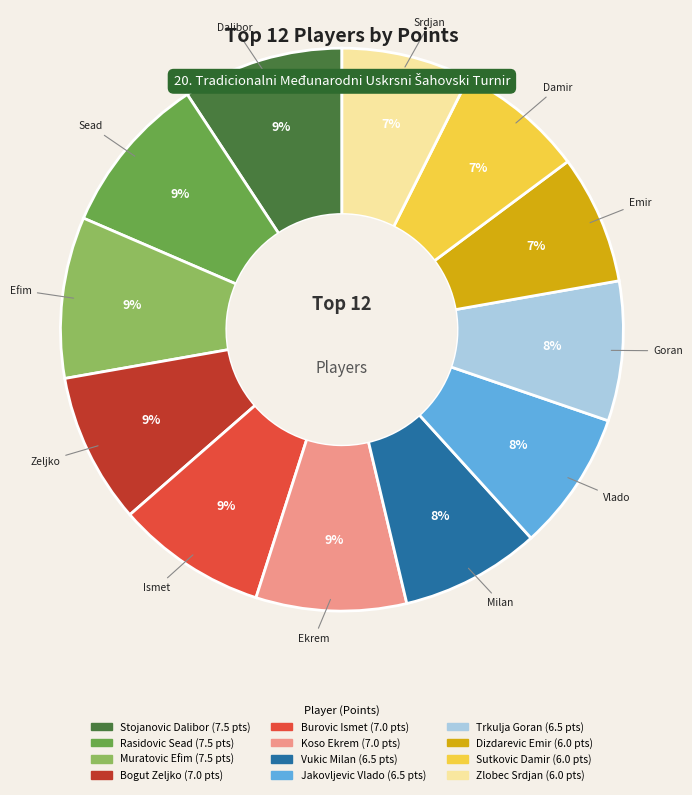

The Sutkovic Damir slice represents 7% of the pie. True or false?

True